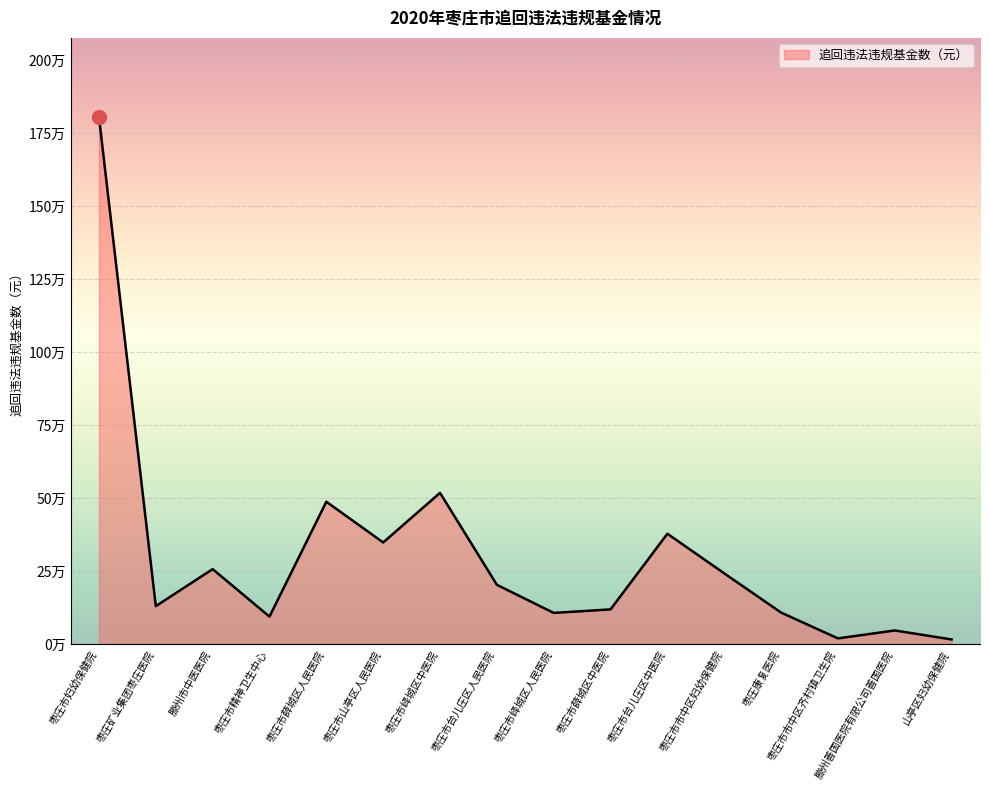

What position from the left is 枣庄市精神卫生中心?

4